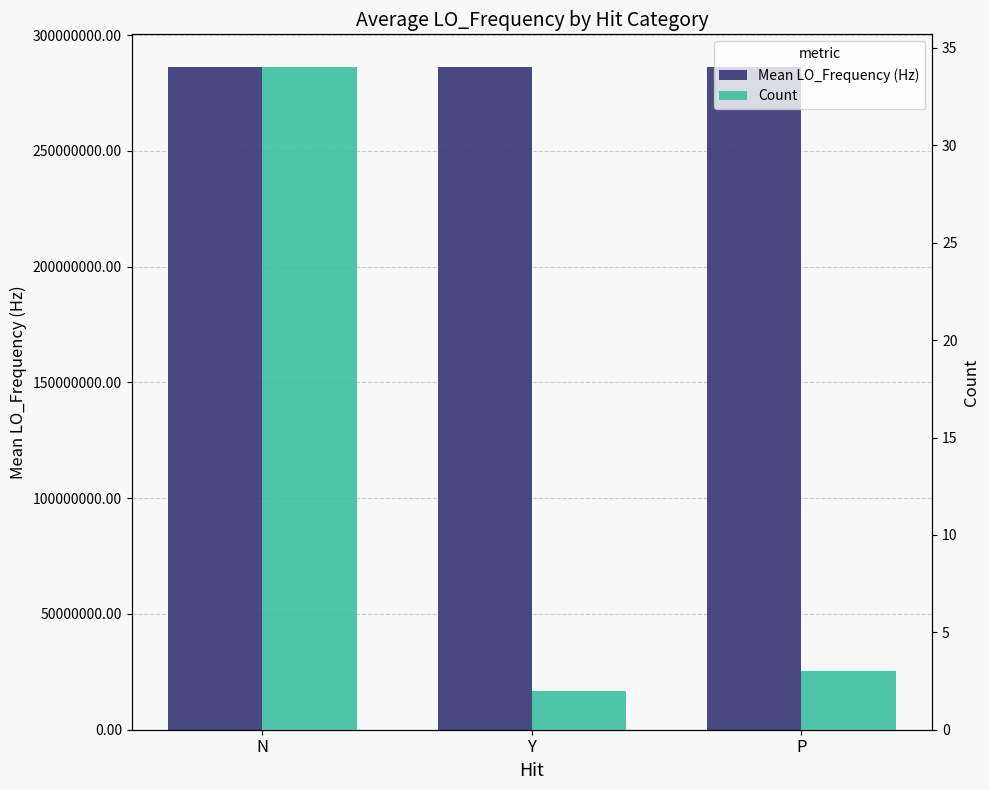

Rank the series by their maximum value, from highest to lowest.

Mean LO_Frequency (Hz), Count